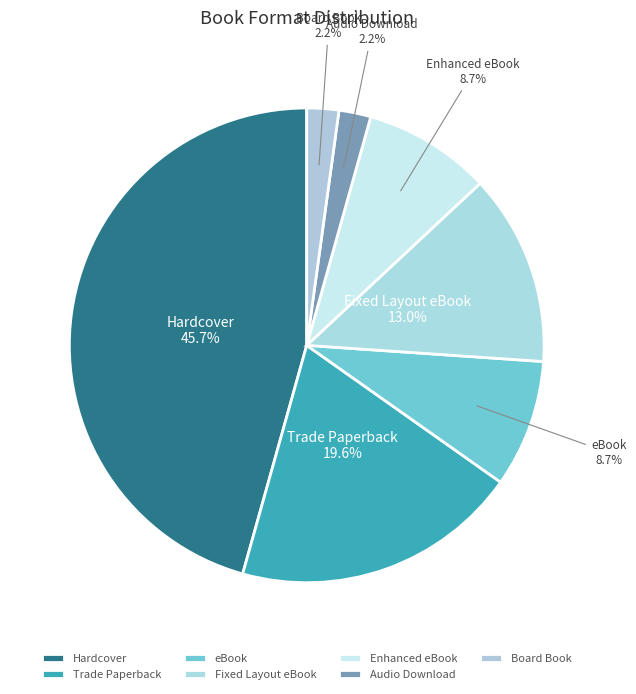

Which category has the biggest portion of the pie?

Hardcover